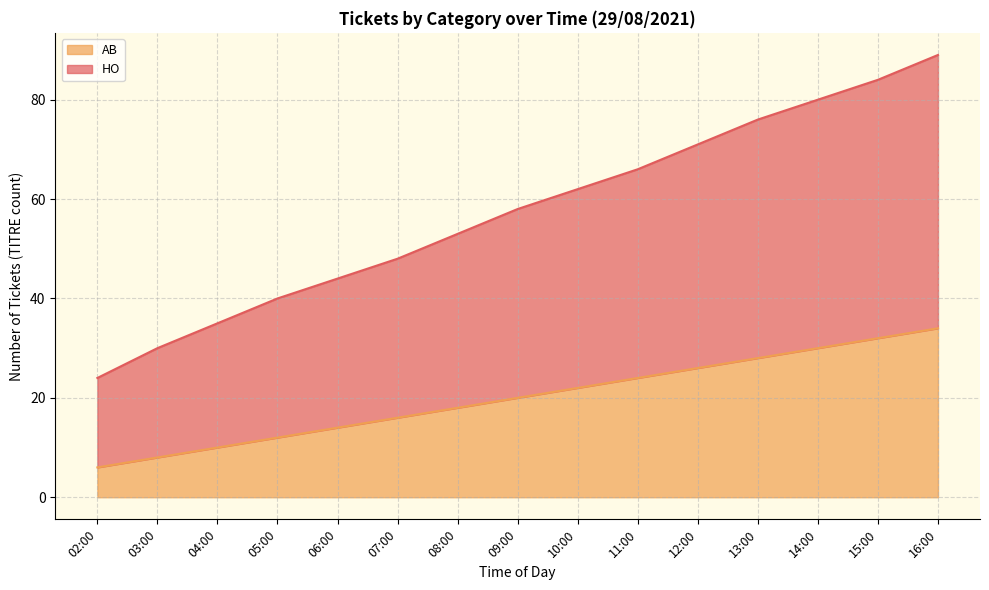

Reading left to right, list all the values displayed in this chart.

HO: 24	30	35	40	44	48	53	58	62	66	71	76	80	84	89
AB: 6	8	10	12	14	16	18	20	22	24	26	28	30	32	34